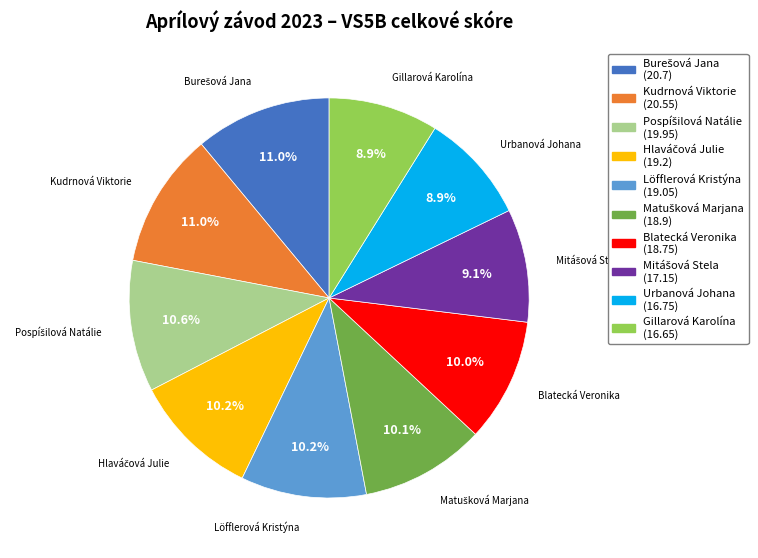

What percentage do Urbanová Johana and Löfflerová Kristýna together represent?

19.1%